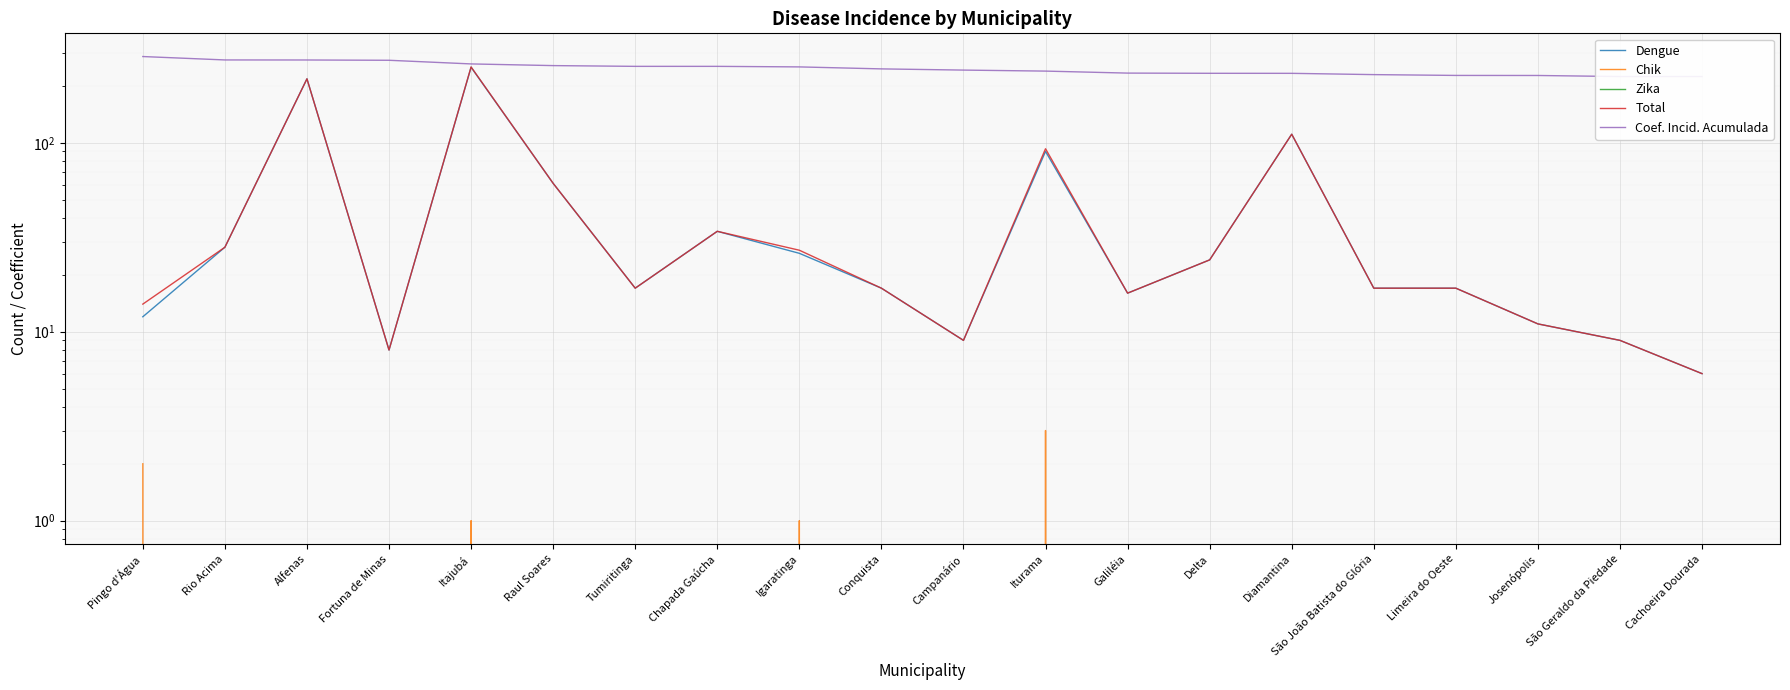

Is this an area chart (filled region under the line)?

No